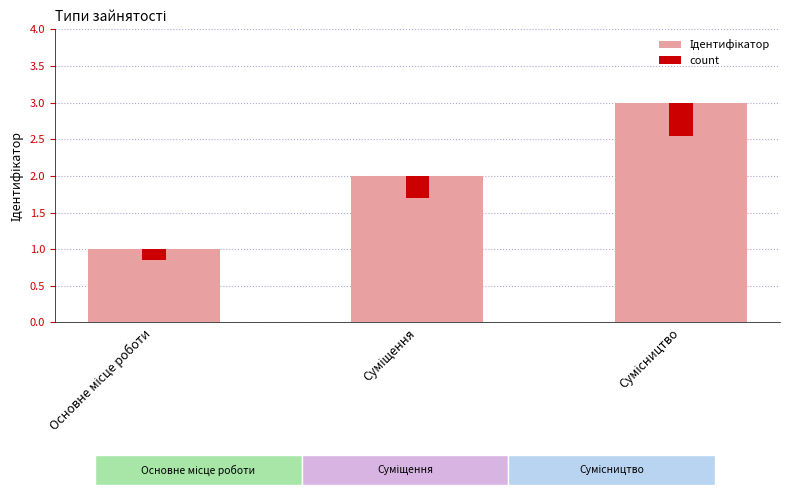

What is the value of the 3rd bar from the left?

3